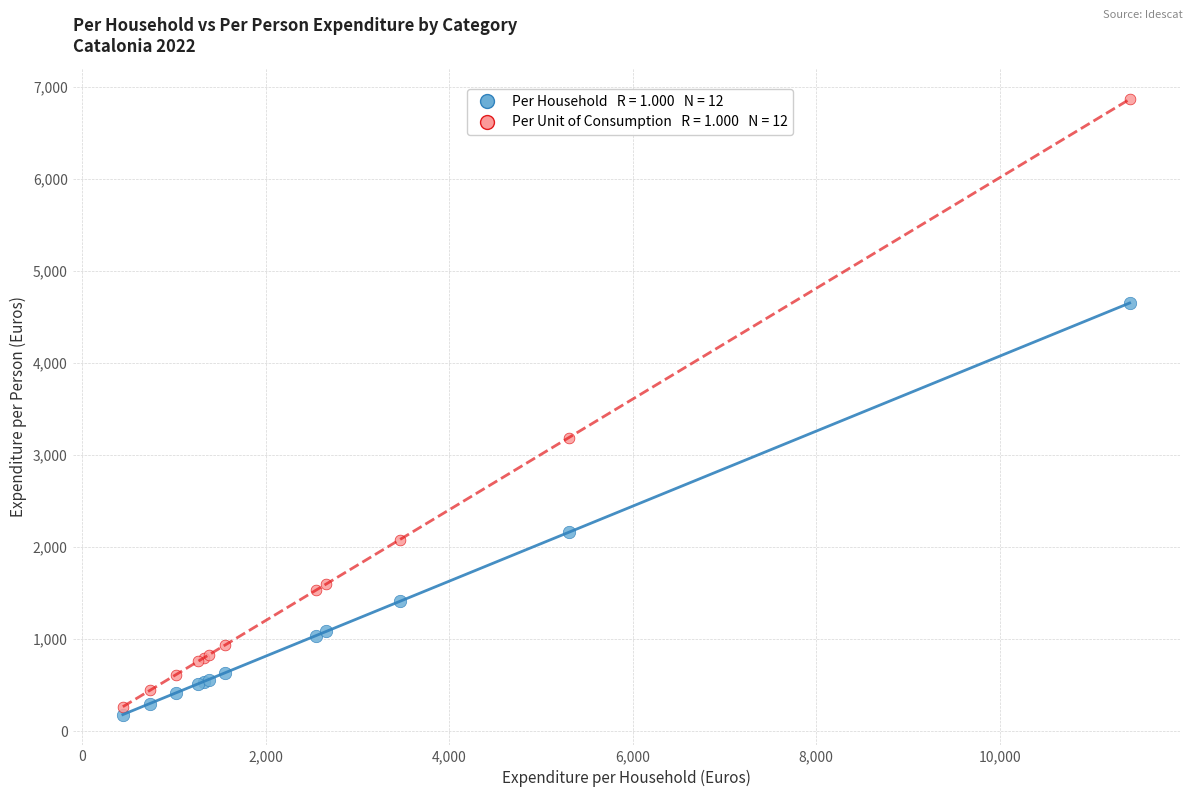

Across all series, what Y value is closest to 3522?

3188